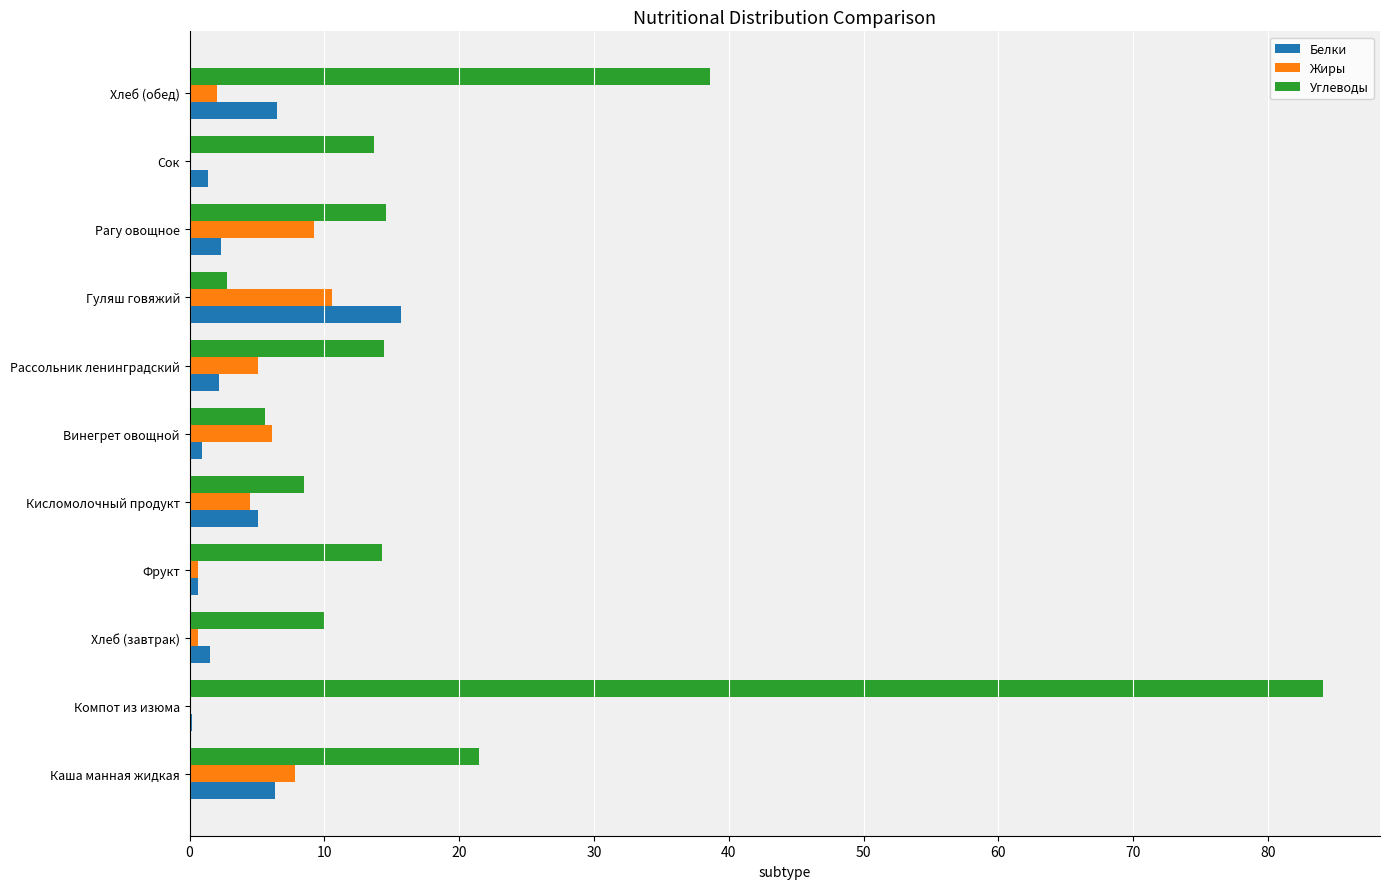

The Углеводы series shows 2.8 at Гуляш говяжий. True or false?

True